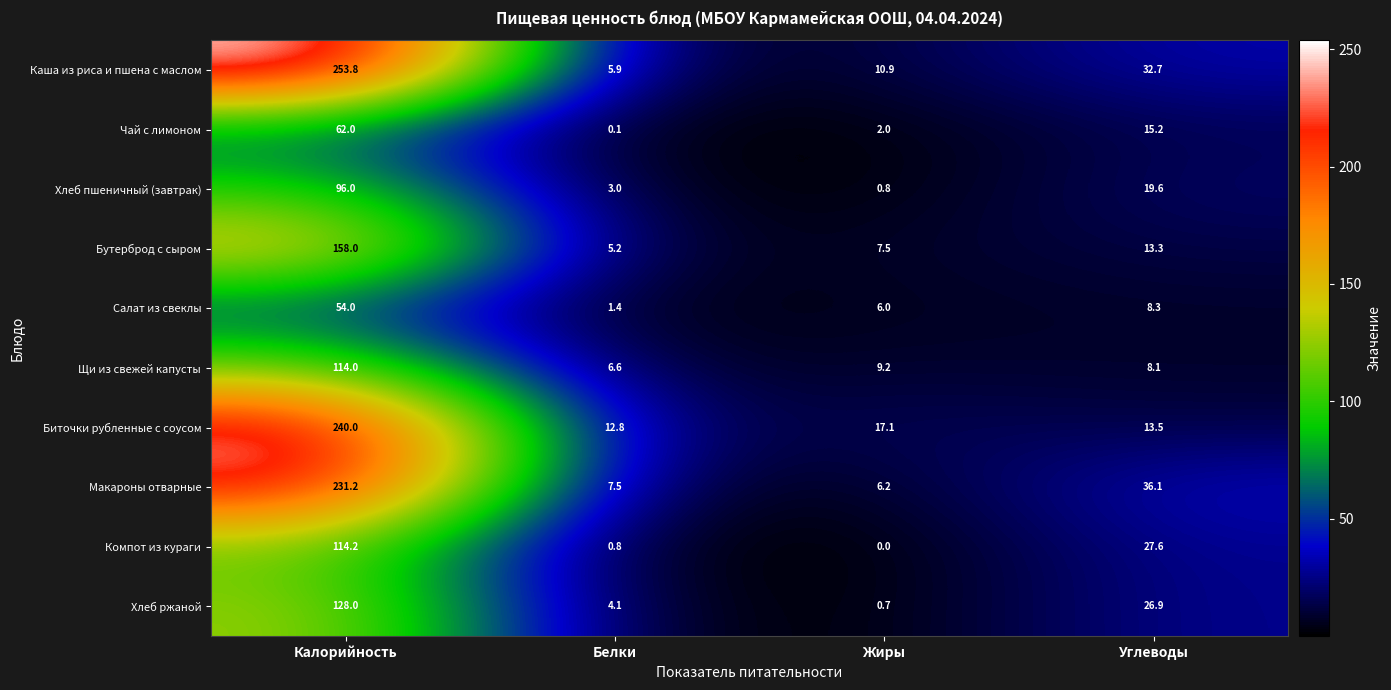

At which category is the sum across all series the highest?

Калорийность